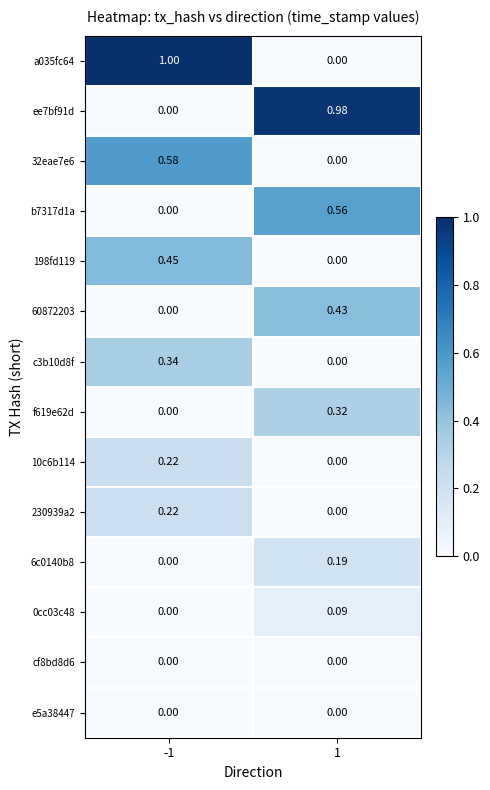

Is the value of 10c6b114 at 1 greater than the value of 6c0140b8 at 1?

No